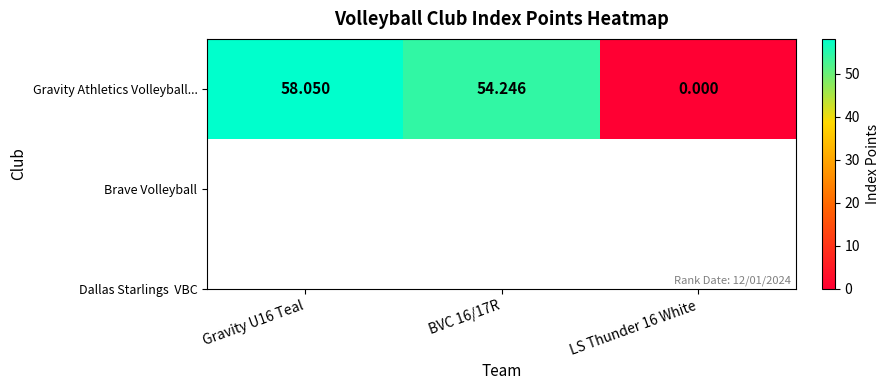

Which label corresponds to the largest value in the chart?

Gravity U16 Teal